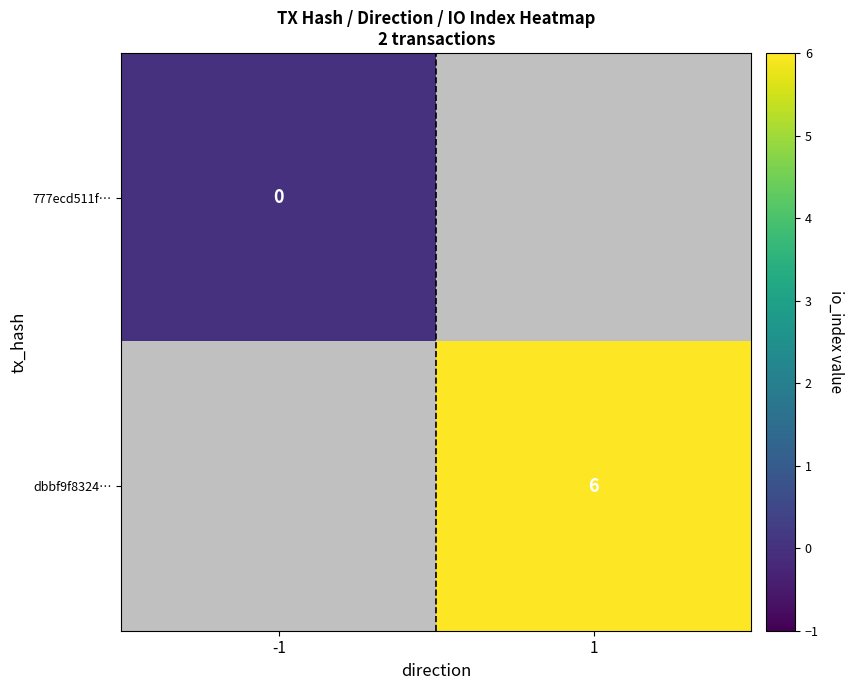

Which label corresponds to the smallest value in the chart?

-1